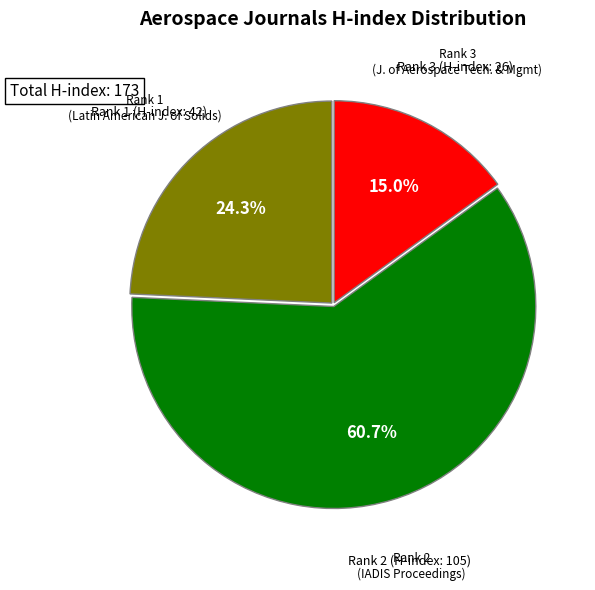

Is there any slice that represents more than half of the pie?

Yes